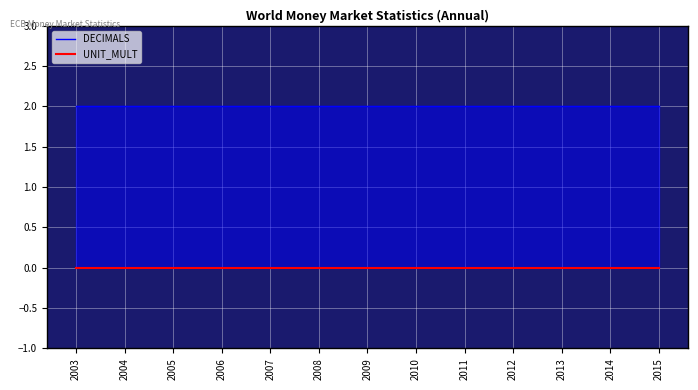

Reading left to right, list all the values displayed in this chart.

DECIMALS: 2	2	2	2	2	2	2	2	2	2	2	2	2
UNIT_MULT: 0	0	0	0	0	0	0	0	0	0	0	0	0